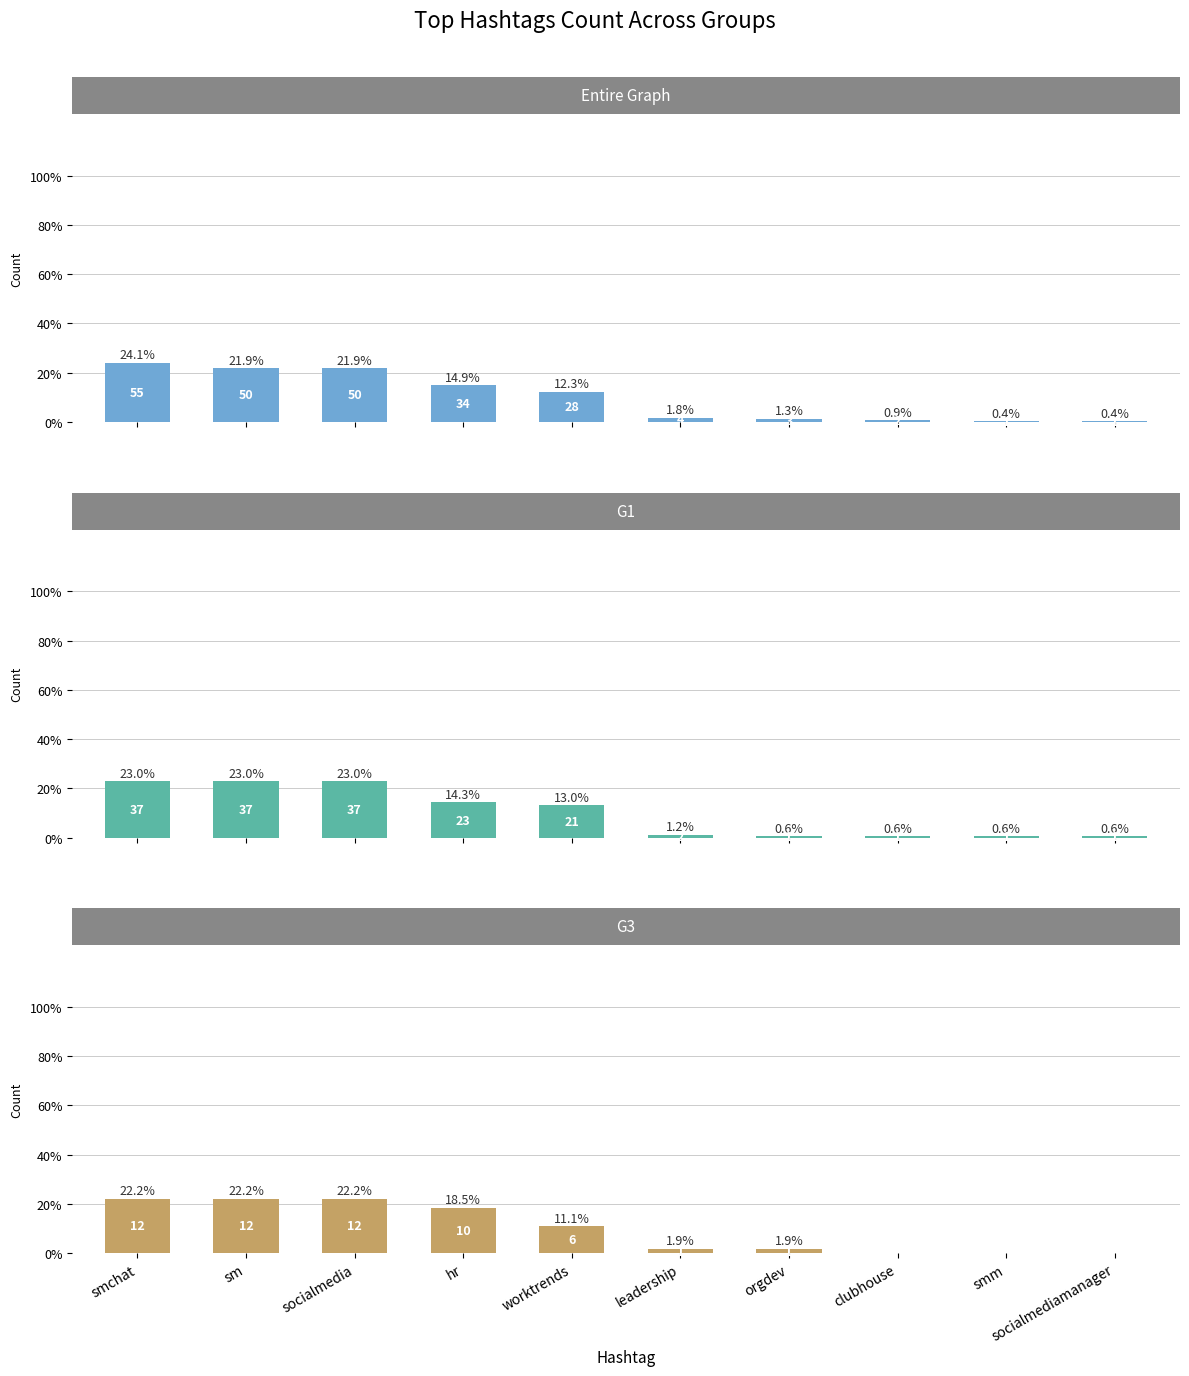

Reading left to right, transcribe all the data shown in this chart.

Entire Graph: smchat=55	sm=50	socialmedia=50	hr=34	worktrends=28	leadership=4	orgdev=3	clubhouse=2	smm=1	socialmediamanager=1
G1: smchat=37	sm=37	socialmedia=37	hr=23	worktrends=21	leadership=2	orgdev=1	clubhouse=1	smm=1	socialmediamanager=1
G3: smchat=12	sm=12	socialmedia=12	hr=10	worktrends=6	leadership=1	orgdev=1	clubhouse=0	smm=0	socialmediamanager=0